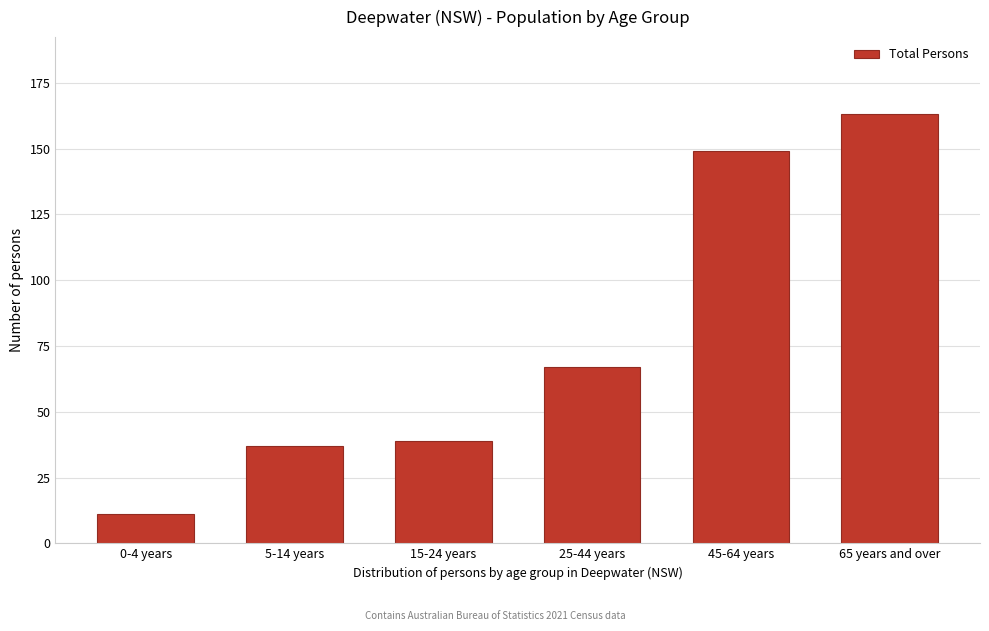

Reading left to right, what are all the values shown in this chart?

11	37	39	67	149	163